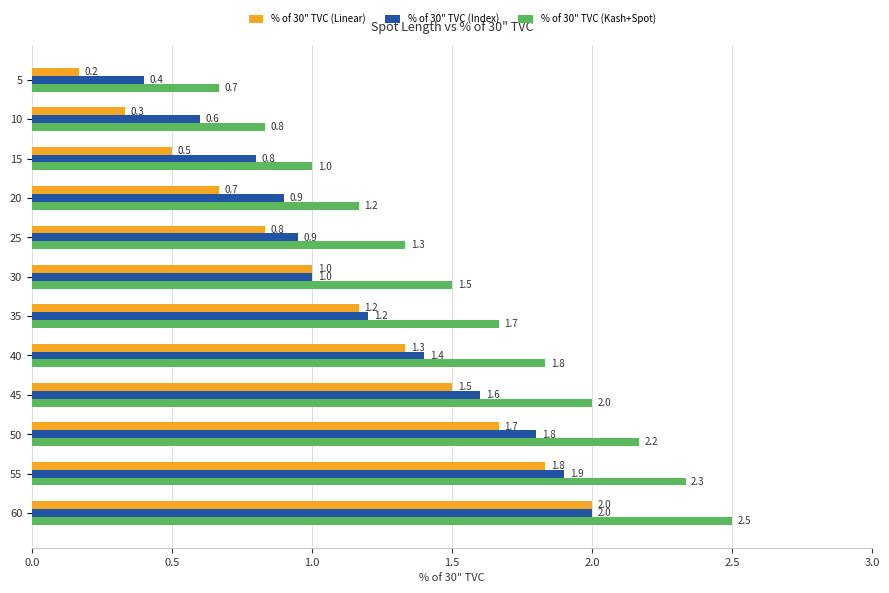

What is the difference between the second highest and second lowest values in the % of 30" TVC (Index) series?

1.3